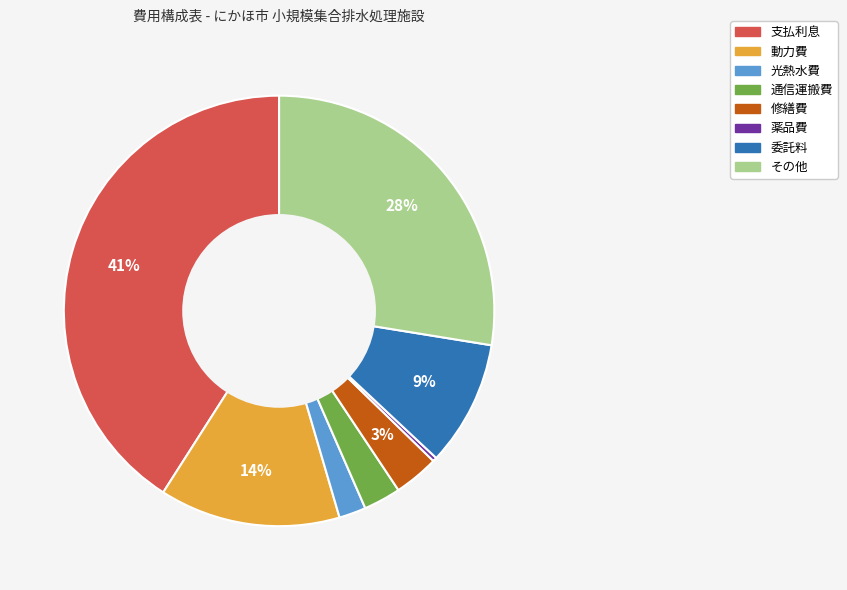

Between 光熱水費 and 動力費, which is larger?

動力費